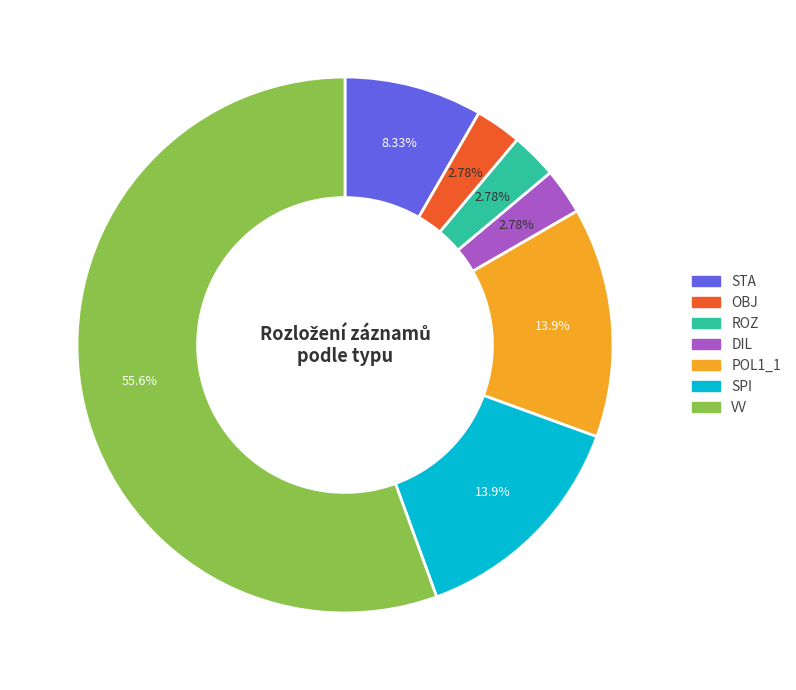

Is SPI the majority of the pie?

No